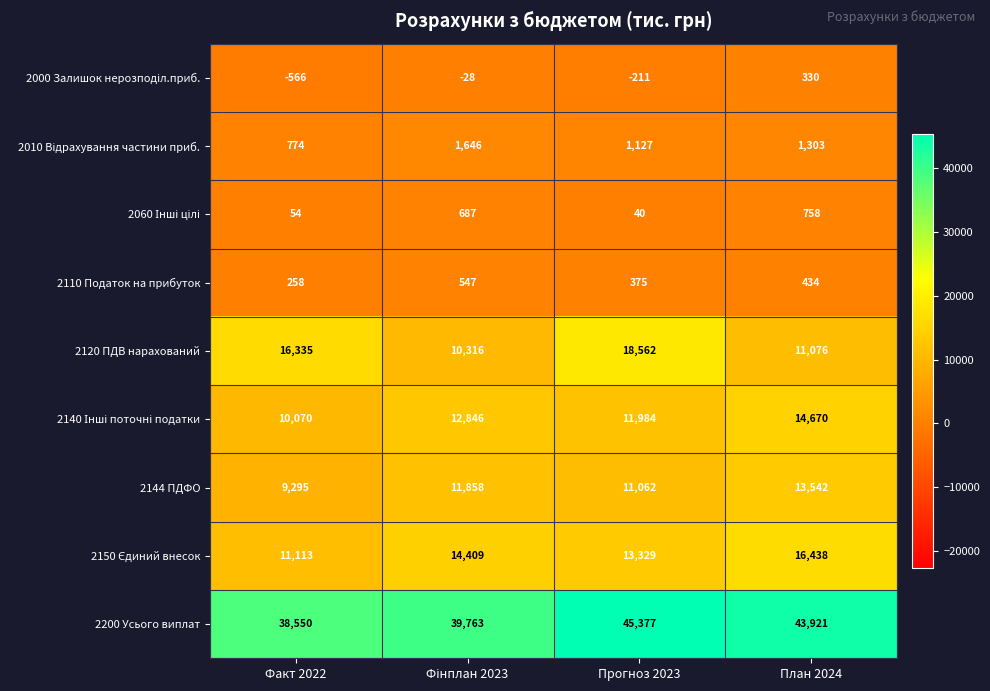

Which label corresponds to the smallest value in the chart?

Факт 2022